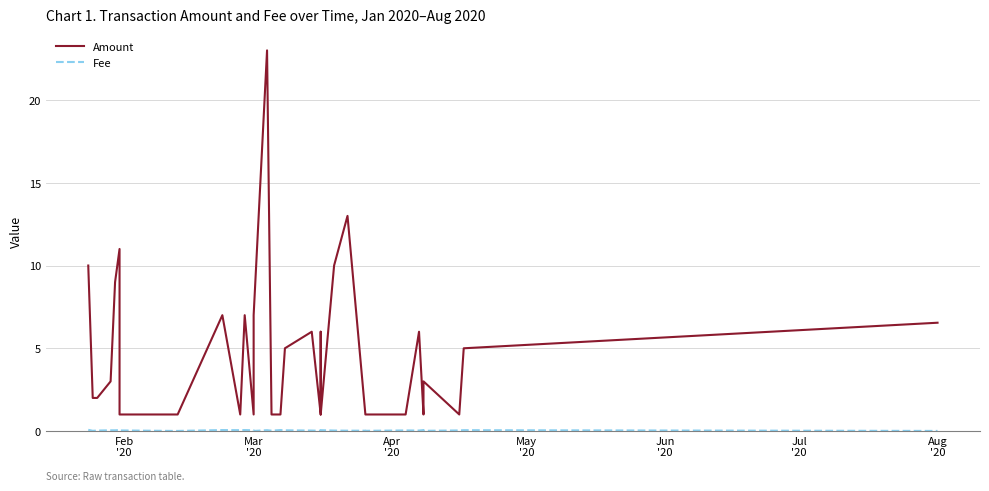

In Fee, how many points are higher than both neighbors (excluding endpoints)?

8